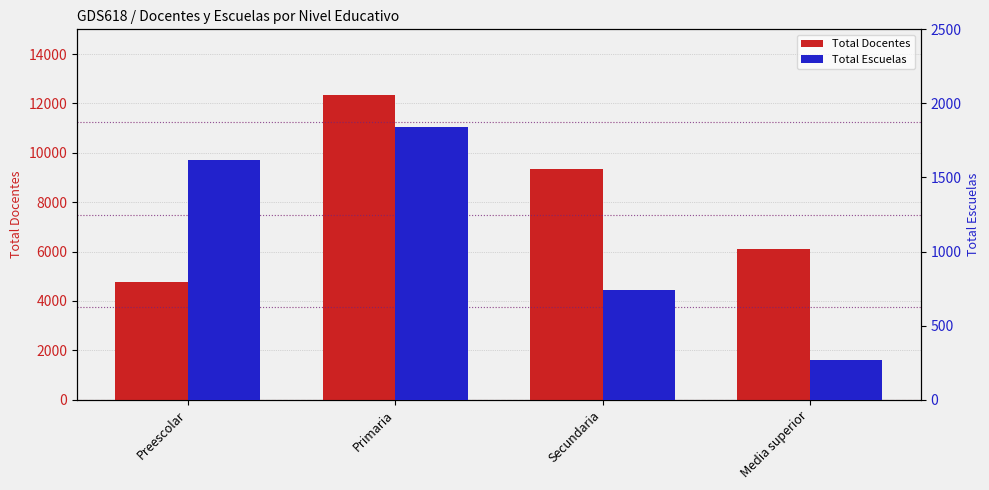

What are all the series names shown in the legend?

Total Docentes, Total Escuelas